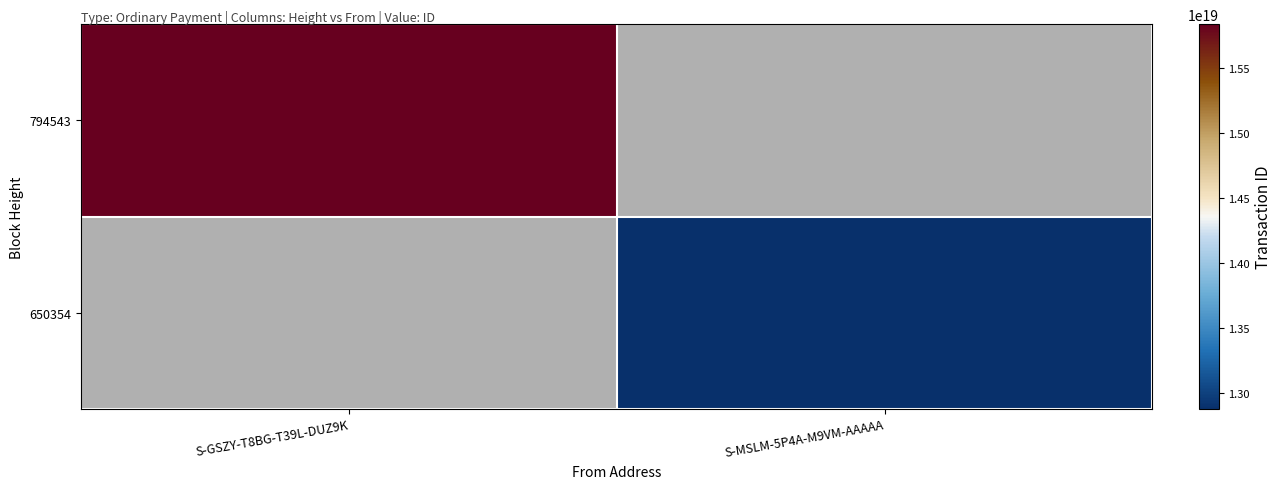

Which category has the highest value in the 794543 series?

S-GSZY-T8BG-T39L-DUZ9K